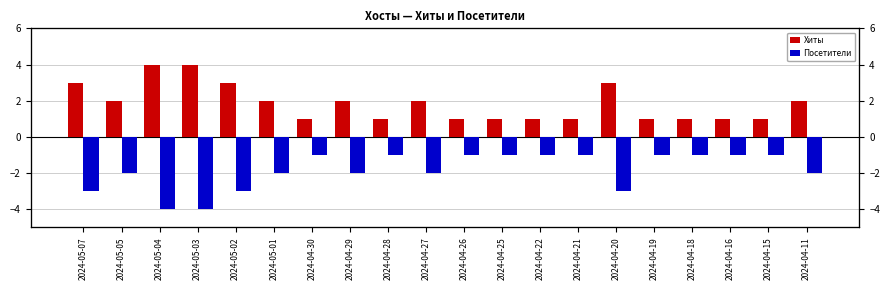

Between 2024-05-04 and 2024-04-29, which series saw the biggest shift?

Хиты